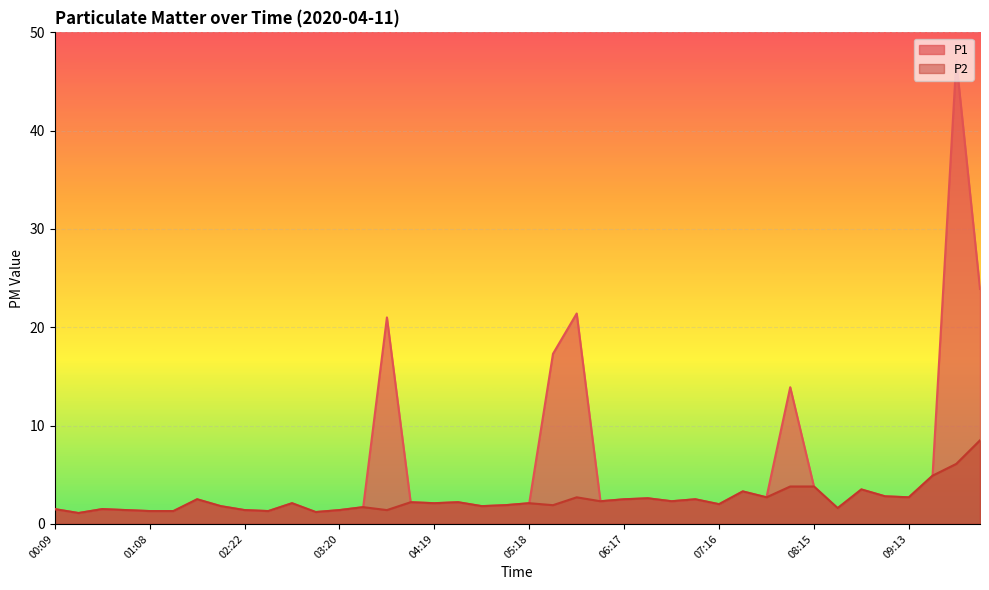

What is the average value of the P1 series?

5.4